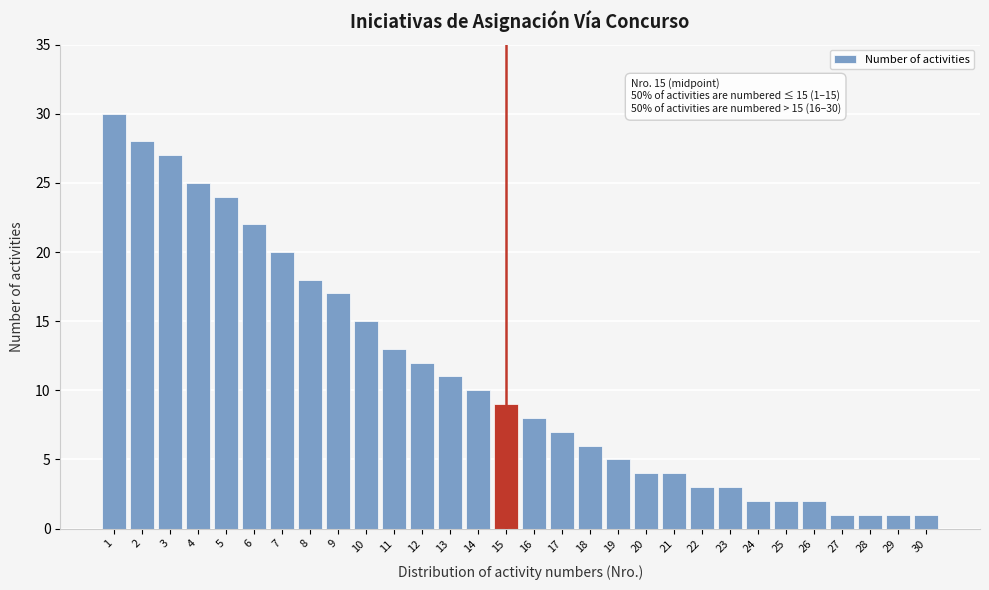

Reading left to right, extract all data points from this chart.

1=30	2=28	3=27	4=25	5=24	6=22	7=20	8=18	9=17	10=15	11=13	12=12	13=11	14=10	15=9	16=8	17=7	18=6	19=5	20=4	21=4	22=3	23=3	24=2	25=2	26=2	27=1	28=1	29=1	30=1